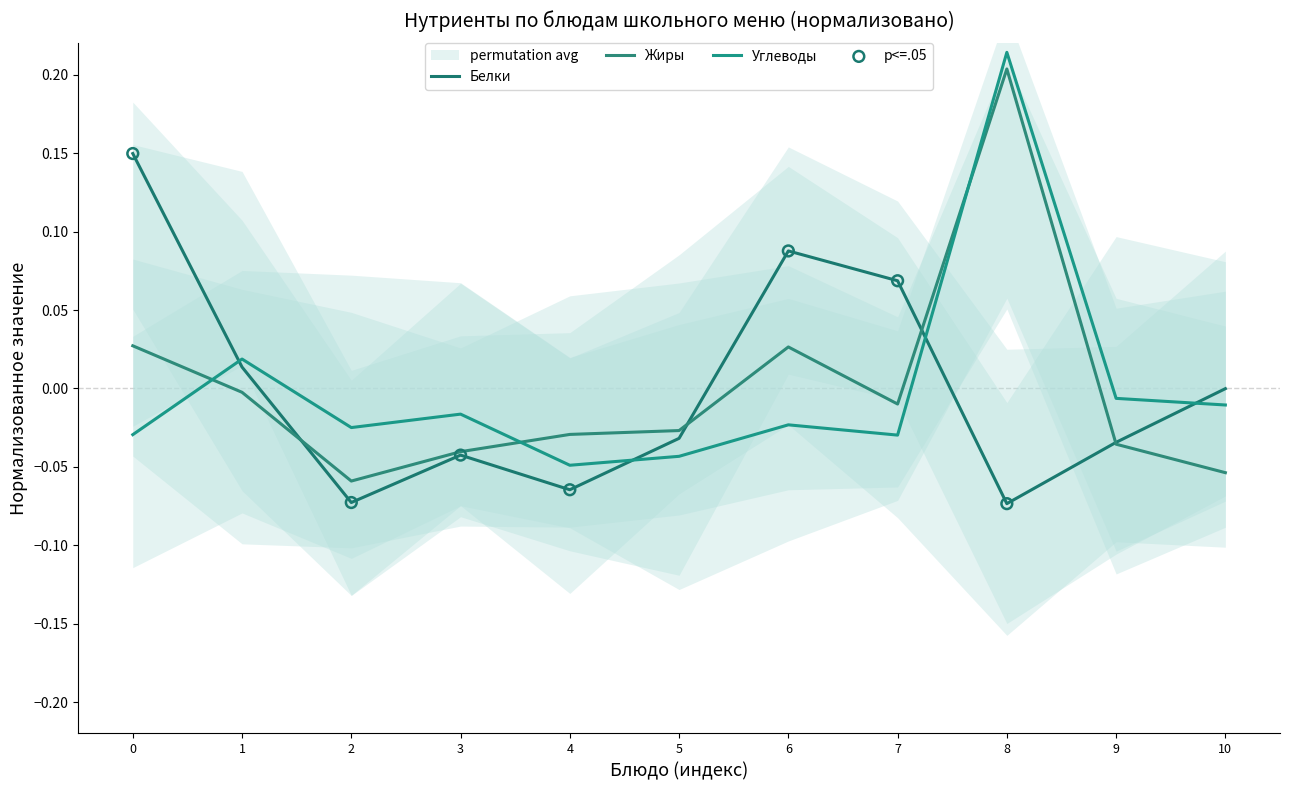

Which series has the largest total across all categories?

Жиры